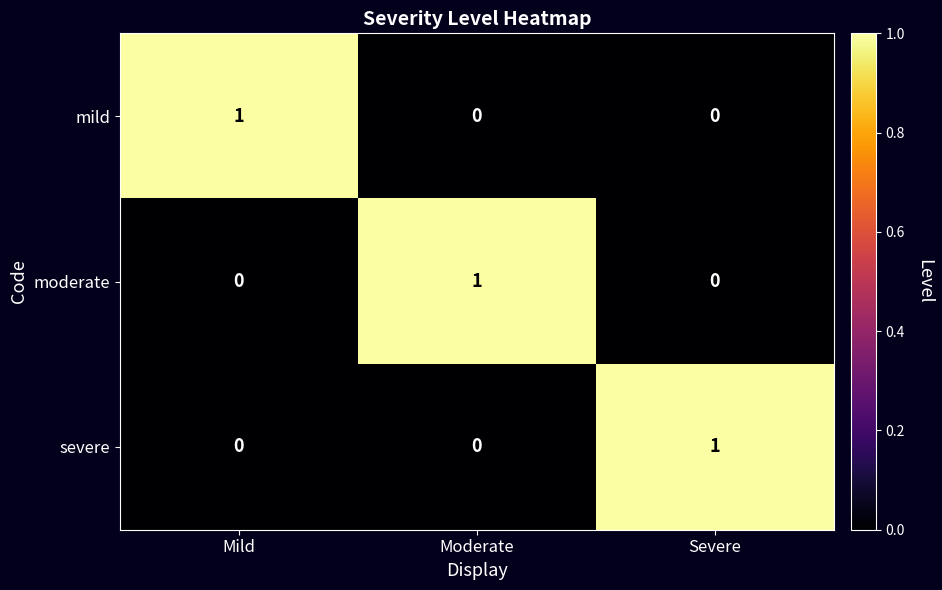

How many data points does each series have?

3